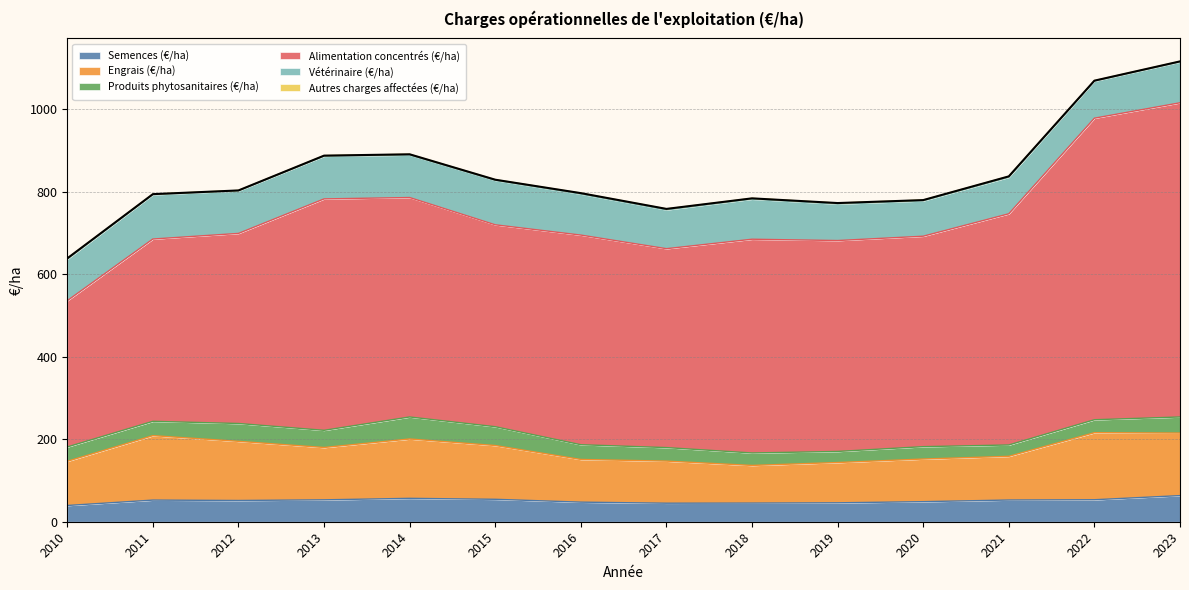

What is the value of the Vétérinaire (€/ha) point at the 3rd from the left?

103.1